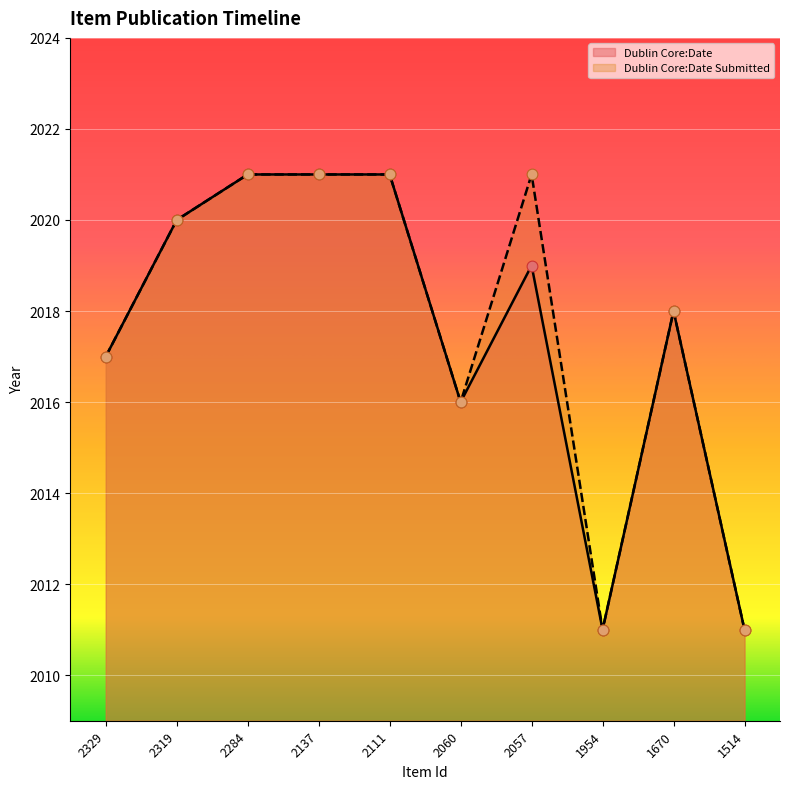

Which series contains the lowest Y value?

Dublin Core:Date